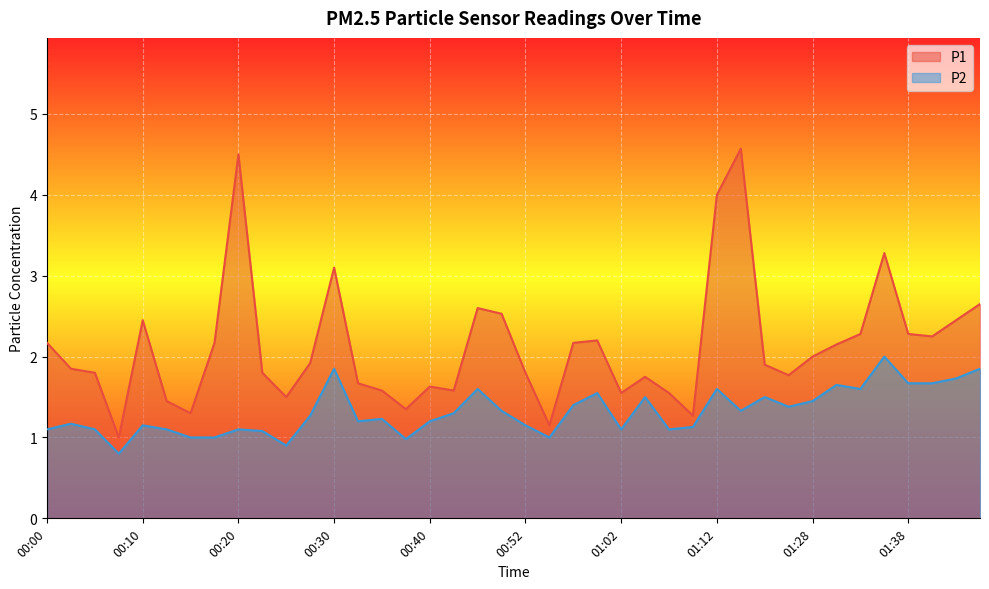

Reading left to right, extract all data points from this chart.

P1: 00:00=2.2	00:03=1.9	00:05=1.8	00:08=1.0	00:10=2.5	00:13=1.4	00:15=1.3	00:18=2.2	00:20=4.5	00:23=1.8	00:25=1.5	00:27=1.9	00:30=3.1	00:32=1.7	00:35=1.6	00:37=1.4	00:40=1.6	00:42=1.6	00:47=2.6	00:50=2.5	00:52=1.8	00:55=1.1	00:57=2.2	01:00=2.2	01:02=1.6	01:05=1.8	01:07=1.6	01:10=1.3	01:12=4.0	01:15=4.6	01:17=1.9	01:20=1.8	01:28=2.0	01:30=2.1	01:33=2.3	01:36=3.3	01:38=2.3	01:40=2.2	01:43=2.5	01:45=2.6
P2: 00:00=1.1	00:03=1.2	00:05=1.1	00:08=0.8	00:10=1.1	00:13=1.1	00:15=1.0	00:18=1.0	00:20=1.1	00:23=1.1	00:25=0.9	00:27=1.3	00:30=1.9	00:32=1.2	00:35=1.2	00:37=1.0	00:40=1.2	00:42=1.3	00:47=1.6	00:50=1.3	00:52=1.1	00:55=1.0	00:57=1.4	01:00=1.6	01:02=1.1	01:05=1.5	01:07=1.1	01:10=1.1	01:12=1.6	01:15=1.3	01:17=1.5	01:20=1.4	01:28=1.4	01:30=1.6	01:33=1.6	01:36=2.0	01:38=1.7	01:40=1.7	01:43=1.7	01:45=1.9